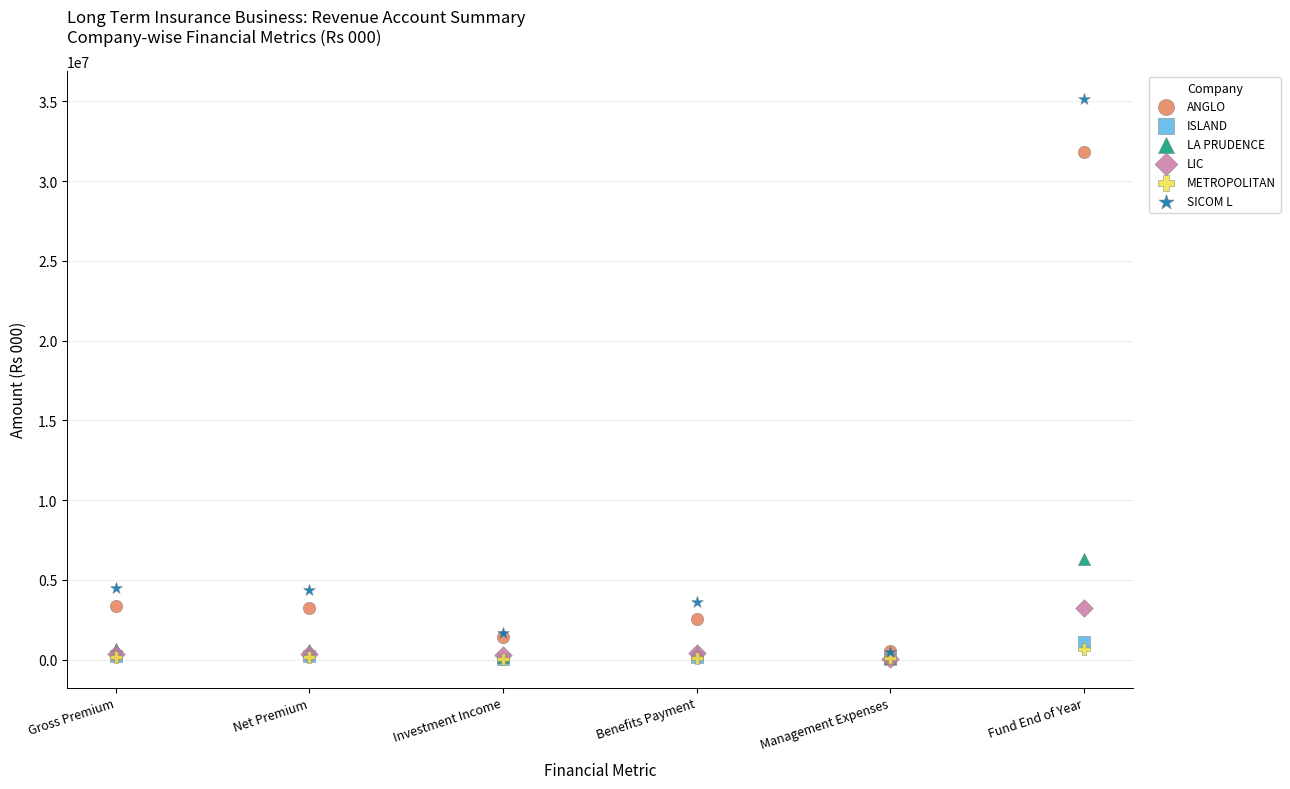

In the ANGLO series, what Y value is closest to 16181341?

3388286.6